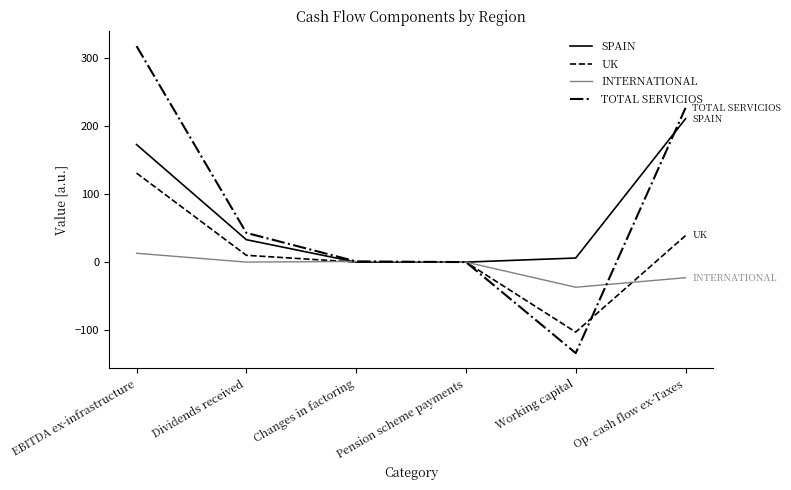

Does the chart display data point markers on the line(s)?

No